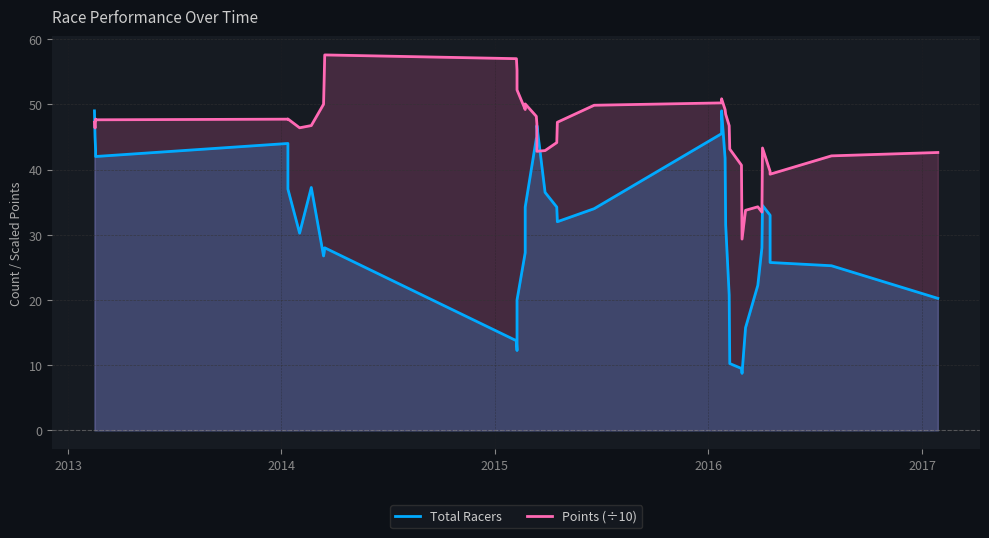

What is the value of the Total Racers point at the 9th from the left?

26.8